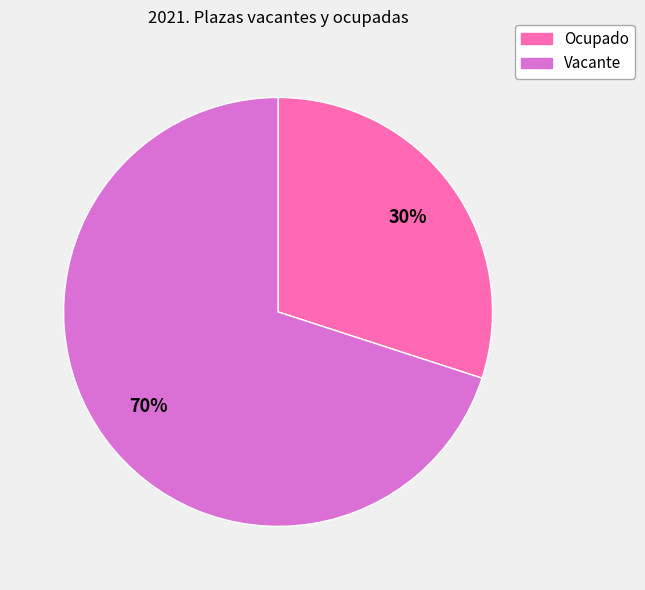

Which category has the smallest portion of the pie?

Ocupado